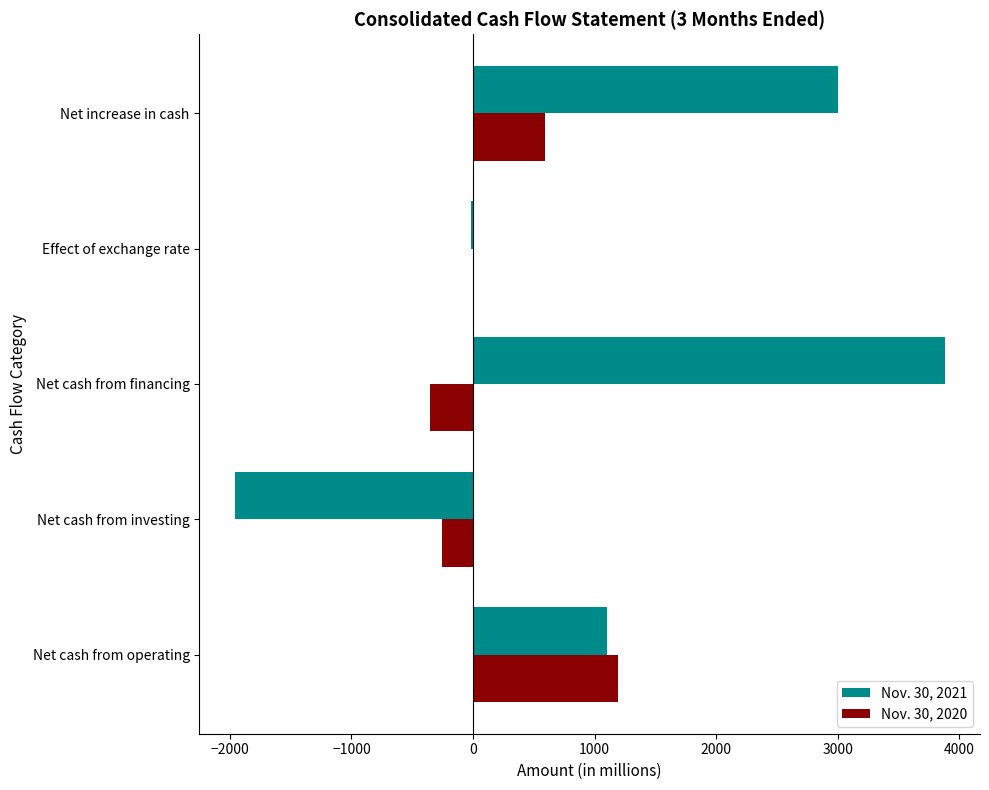

What is the highest value of the Nov. 30, 2020 series?

1195